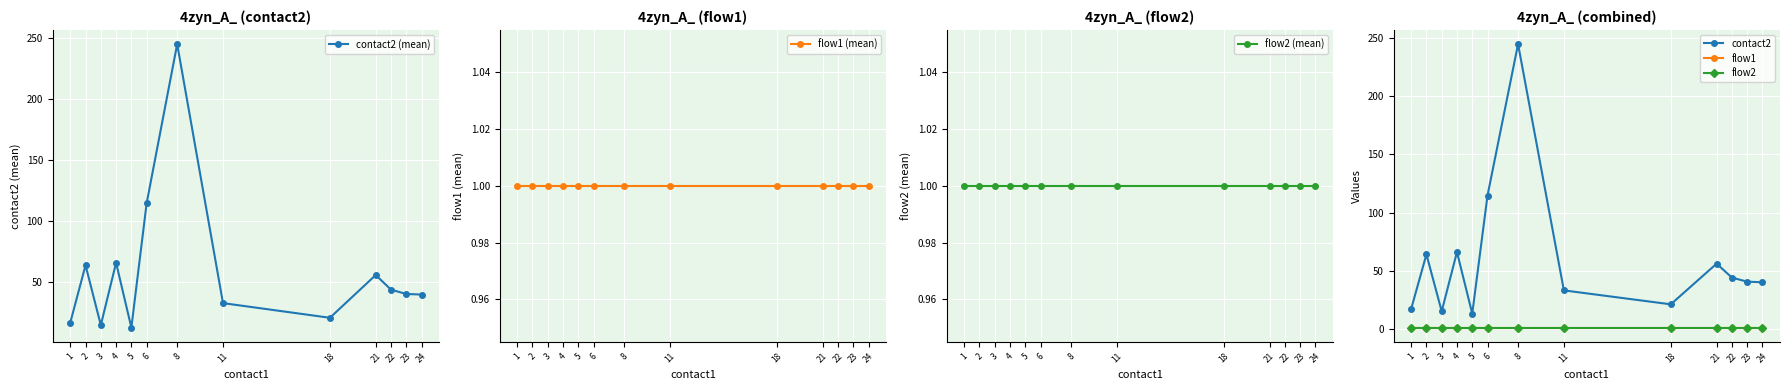

True or false: contact2 has a value of 40.5 at 23.

True